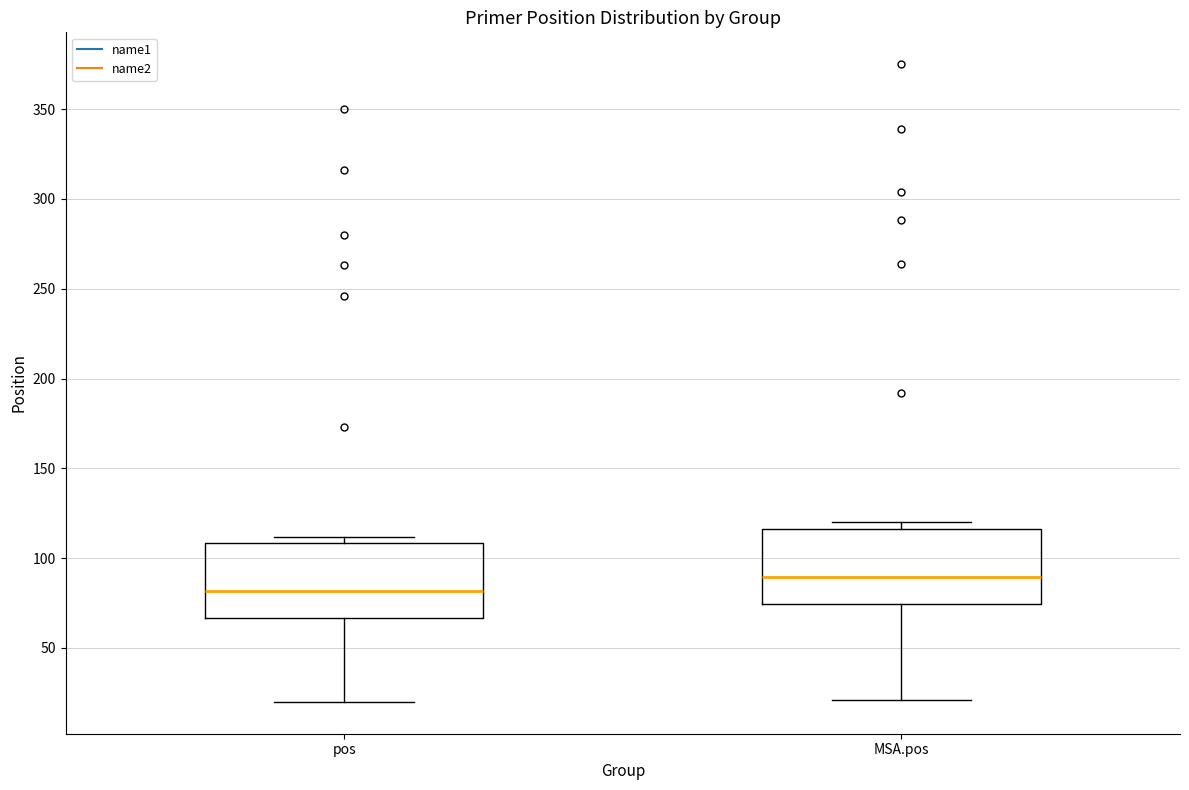

Reading left to right, read every box against the y-axis: the position of its median line, the range the box covers, and the ends of its whiskers. The values are not printed on the chart, so give them approximately, as read against the axis.

pos: median 80, box 65 to 110, whiskers 20 to 110 (just above the box's upper edge)
MSA.pos: median 90, box 75 to 115, whiskers 20 to 120